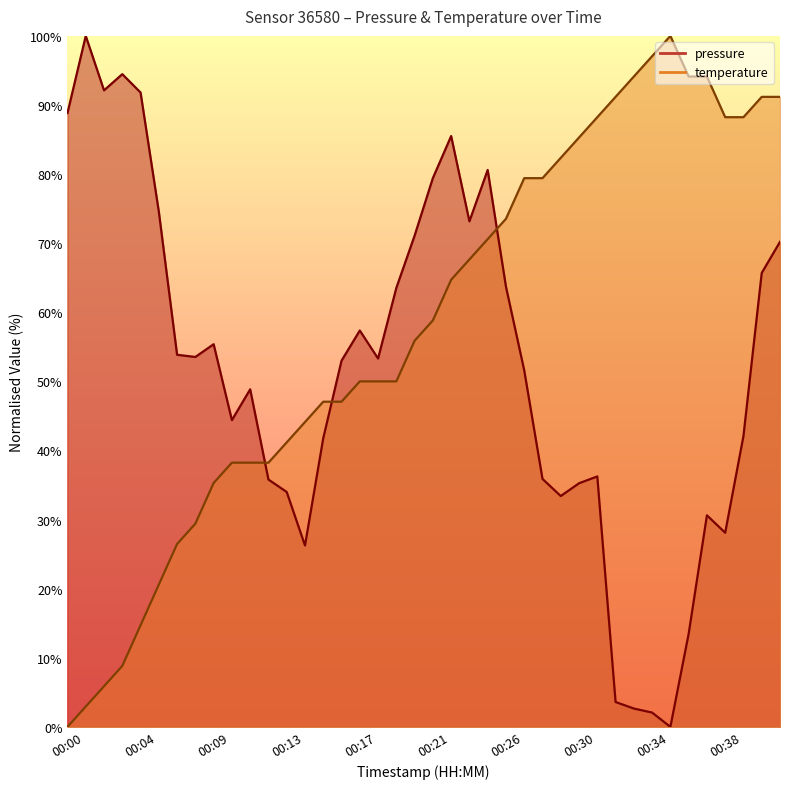

After their last crossing, which series has the higher values: temperature or pressure?

temperature